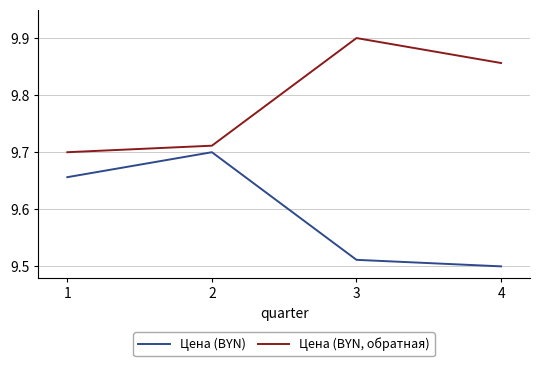

What are all the series names shown in the legend?

Цена (BYN), Цена (BYN, обратная)